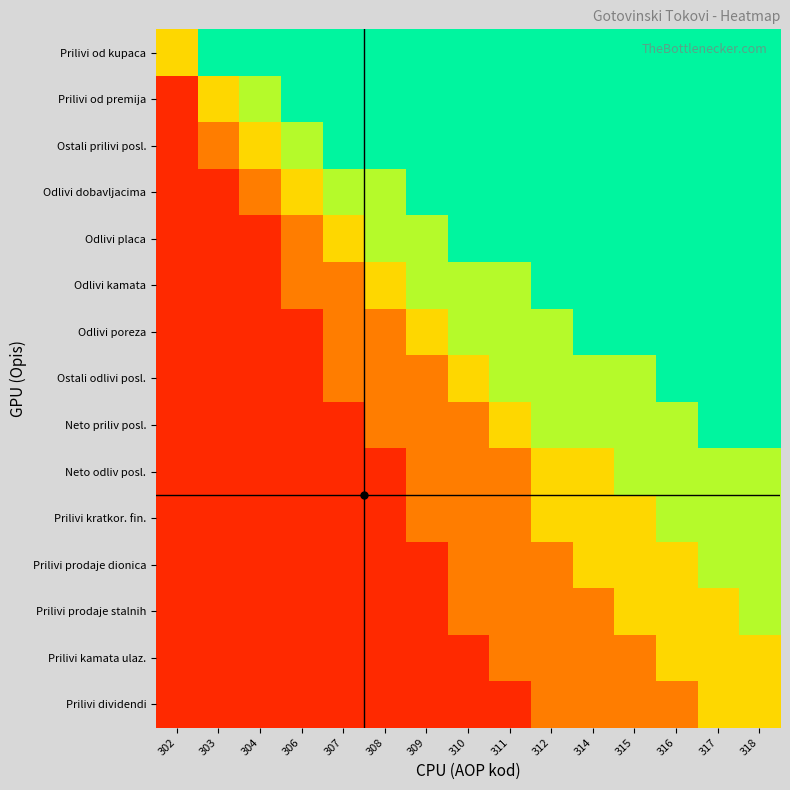

Reading left to right, transcribe all the data shown in this chart.

Prilivi od kupaca: 302=0.5	303=0.8	304=0.8	306=0.8	307=0.8	308=0.8	309=0.8	310=0.8	311=0.8	312=0.8	314=0.8	315=0.8	316=0.8	317=0.8	318=0.8
Prilivi od premija: 302=0.1	303=0.5	304=0.7	306=0.8	307=0.8	308=0.8	309=0.8	310=0.8	311=0.8	312=0.8	314=0.8	315=0.8	316=0.8	317=0.8	318=0.8
Ostali prilivi posl.: 302=0.1	303=0.3	304=0.5	306=0.7	307=0.8	308=0.8	309=0.8	310=0.8	311=0.8	312=0.8	314=0.8	315=0.8	316=0.8	317=0.8	318=0.8
Odlivi dobavljacima: 302=0.1	303=0.1	304=0.3	306=0.5	307=0.7	308=0.7	309=0.8	310=0.8	311=0.8	312=0.8	314=0.8	315=0.8	316=0.8	317=0.8	318=0.8
Odlivi placa: 302=0.1	303=0.1	304=0.1	306=0.3	307=0.5	308=0.7	309=0.7	310=0.8	311=0.8	312=0.8	314=0.8	315=0.8	316=0.8	317=0.8	318=0.8
Odlivi kamata: 302=0.1	303=0.1	304=0.1	306=0.3	307=0.3	308=0.5	309=0.7	310=0.7	311=0.7	312=0.8	314=0.8	315=0.8	316=0.8	317=0.8	318=0.8
Odlivi poreza: 302=0.1	303=0.1	304=0.1	306=0.1	307=0.3	308=0.3	309=0.5	310=0.7	311=0.7	312=0.7	314=0.8	315=0.8	316=0.8	317=0.8	318=0.8
Ostali odlivi posl.: 302=0.1	303=0.1	304=0.1	306=0.1	307=0.3	308=0.3	309=0.3	310=0.5	311=0.7	312=0.7	314=0.7	315=0.7	316=0.8	317=0.8	318=0.8
Neto priliv posl.: 302=0.1	303=0.1	304=0.1	306=0.1	307=0.1	308=0.3	309=0.3	310=0.3	311=0.5	312=0.7	314=0.7	315=0.7	316=0.7	317=0.8	318=0.8
Neto odliv posl.: 302=0.1	303=0.1	304=0.1	306=0.1	307=0.1	308=0.1	309=0.3	310=0.3	311=0.3	312=0.5	314=0.5	315=0.7	316=0.7	317=0.7	318=0.7
Prilivi kratkor. fin.: 302=0.1	303=0.1	304=0.1	306=0.1	307=0.1	308=0.1	309=0.3	310=0.3	311=0.3	312=0.5	314=0.5	315=0.5	316=0.7	317=0.7	318=0.7
Prilivi prodaje dionica: 302=0.1	303=0.1	304=0.1	306=0.1	307=0.1	308=0.1	309=0.1	310=0.3	311=0.3	312=0.3	314=0.5	315=0.5	316=0.5	317=0.7	318=0.7
Prilivi prodaje stalnih: 302=0.1	303=0.1	304=0.1	306=0.1	307=0.1	308=0.1	309=0.1	310=0.3	311=0.3	312=0.3	314=0.3	315=0.5	316=0.5	317=0.5	318=0.7
Prilivi kamata ulaz.: 302=0.1	303=0.1	304=0.1	306=0.1	307=0.1	308=0.1	309=0.1	310=0.1	311=0.3	312=0.3	314=0.3	315=0.3	316=0.5	317=0.5	318=0.5
Prilivi dividendi: 302=0.1	303=0.1	304=0.1	306=0.1	307=0.1	308=0.1	309=0.1	310=0.1	311=0.1	312=0.3	314=0.3	315=0.3	316=0.3	317=0.5	318=0.5